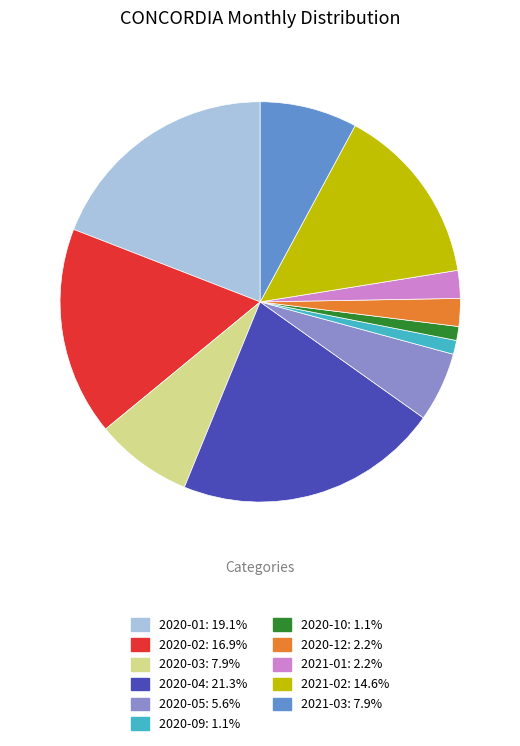

Is there any slice that represents more than half of the pie?

No